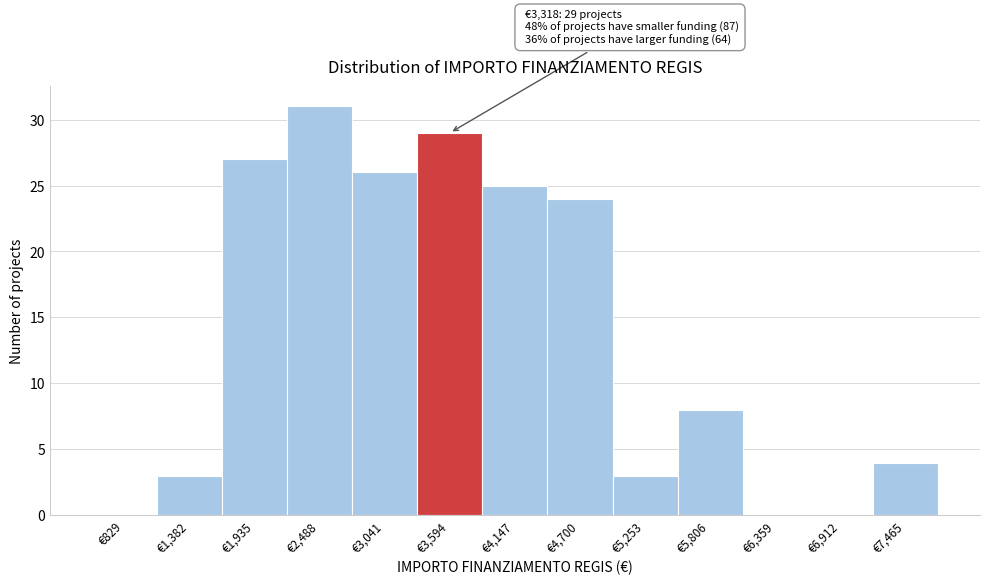

Which range on the x-axis has the tallest bar?

2200 to 2800